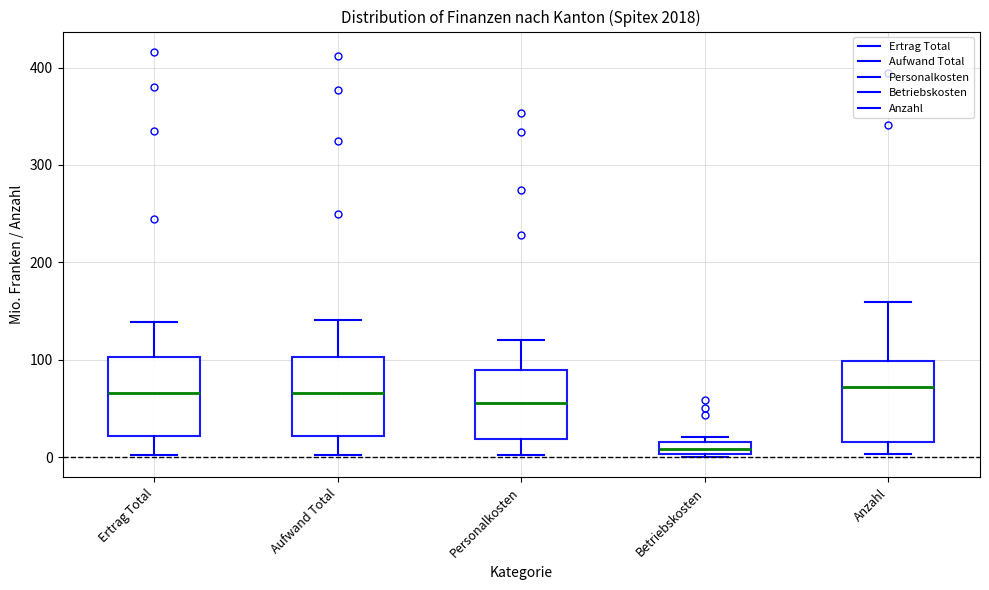

Where is the upper edge of the box for Ertrag Total on the y-axis? The values are not printed on the chart, so give them approximately, as read against the axis.

100